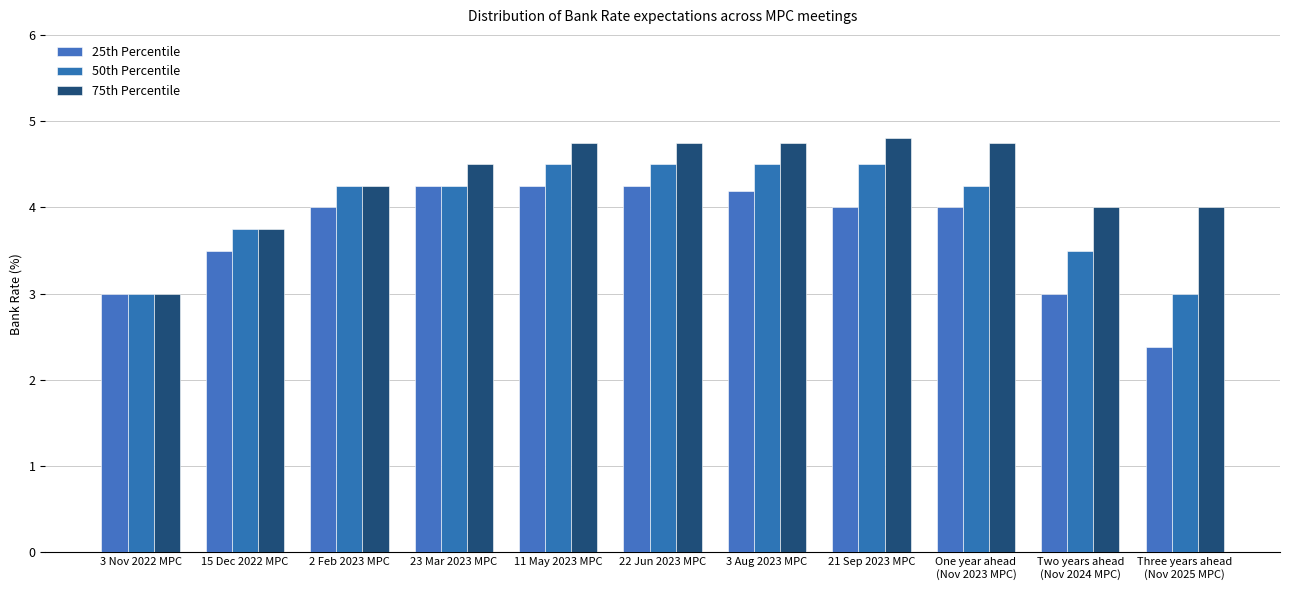

How many bars are there in total?

33